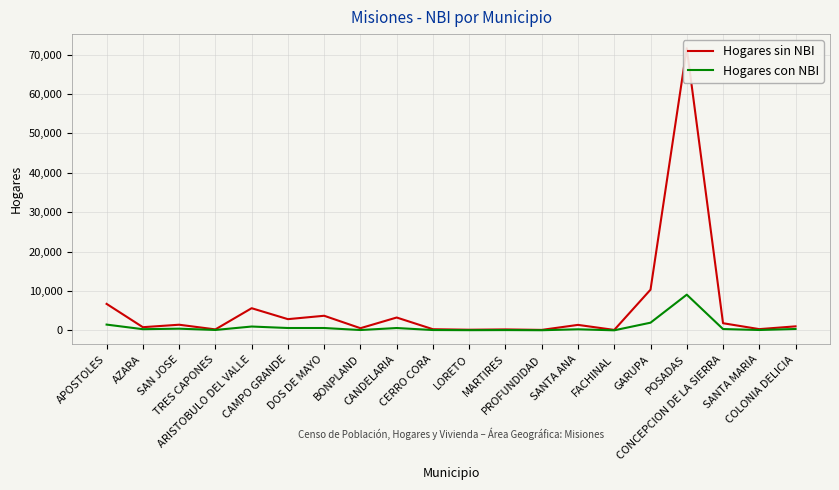

True or false: Hogares con NBI and Hogares sin NBI intersect in this chart.

False